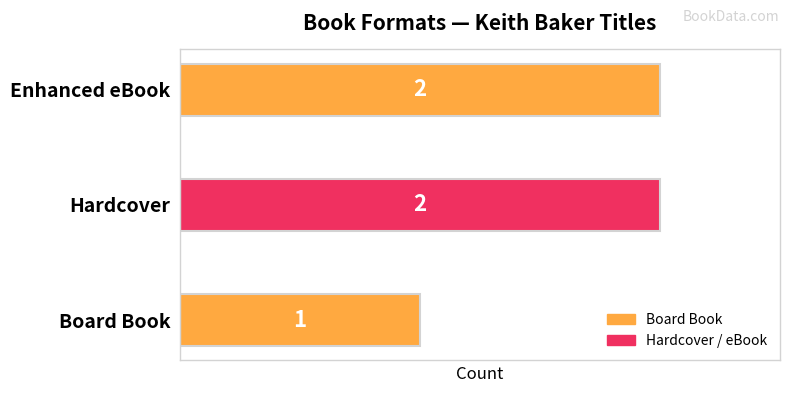

Approximately how many times larger is the value at Board Book compared to Enhanced eBook?

0.5